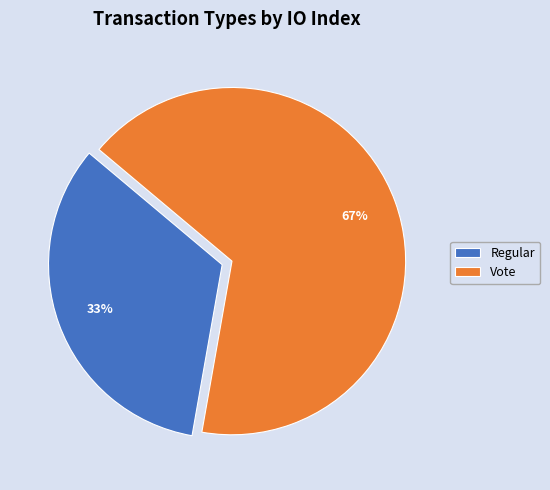

Which slice is the smallest?

Regular